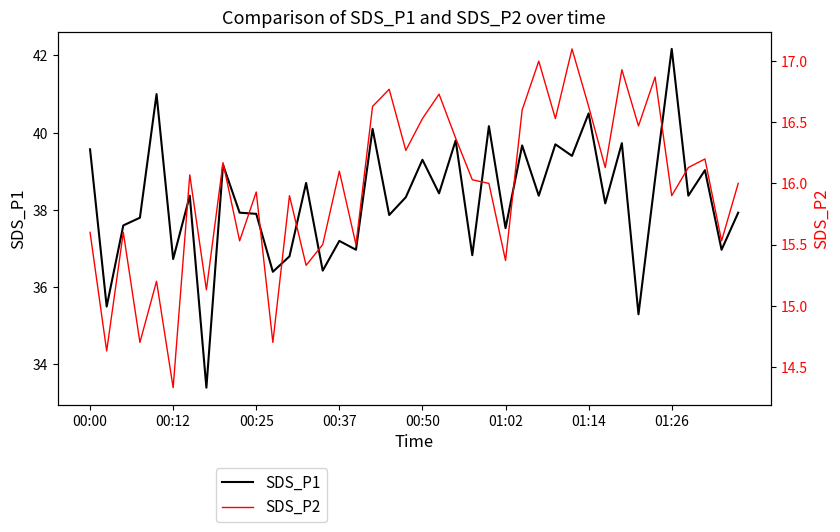

What is the highest value of the SDS_P1 series?

42.2